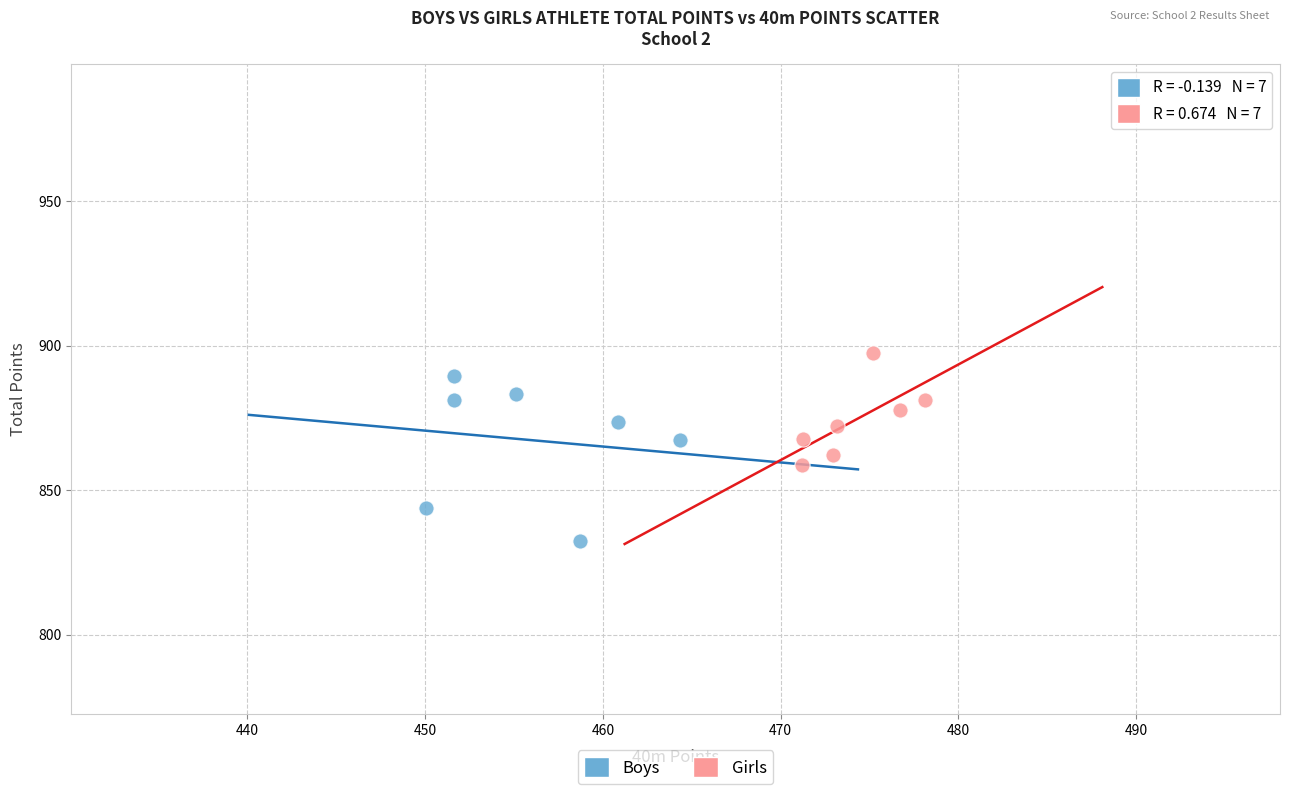

Which series contains the lowest Y value?

Boys